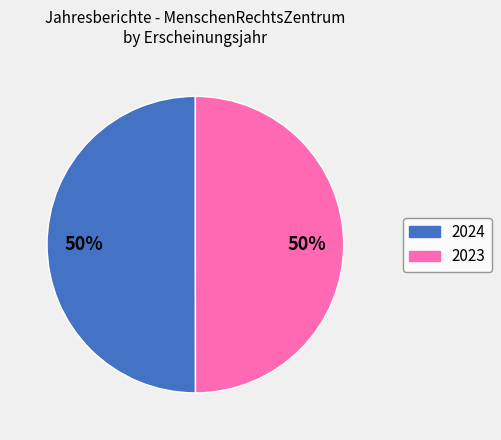

To the nearest percent, what is the average slice percentage?

50%